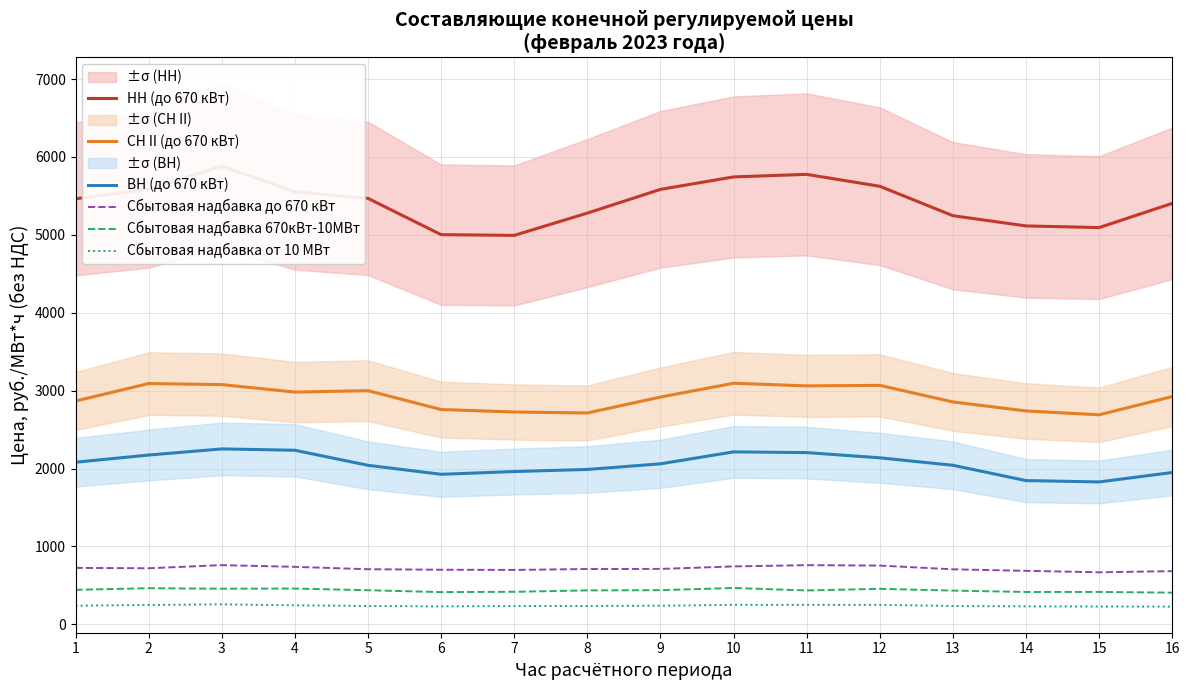

Where is the first local minimum for СН II (до 670 кВт)?

4